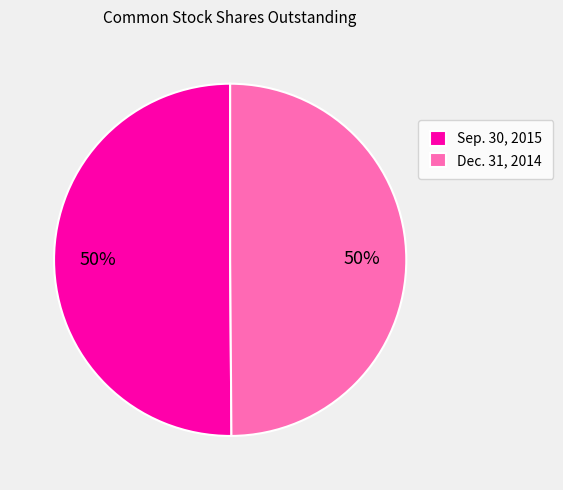

Approximately how many times larger is the value at Sep. 30, 2015 compared to Dec. 31, 2014?

1.0